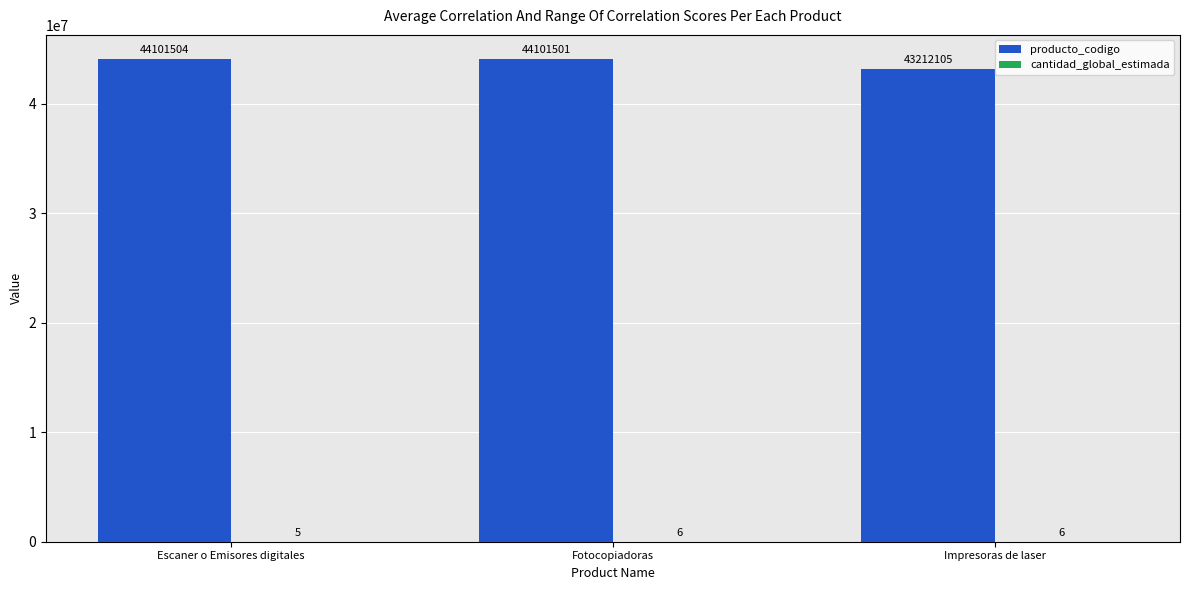

Which series has the widest spread of values?

producto_codigo